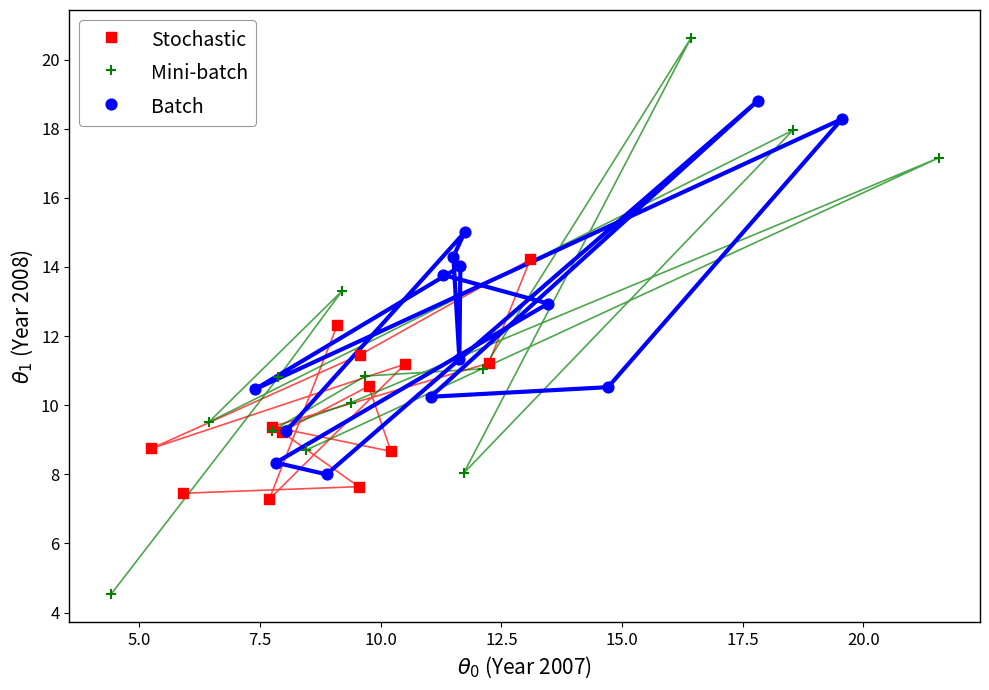

Which series reaches the minimum Y coordinate?

Mini-batch